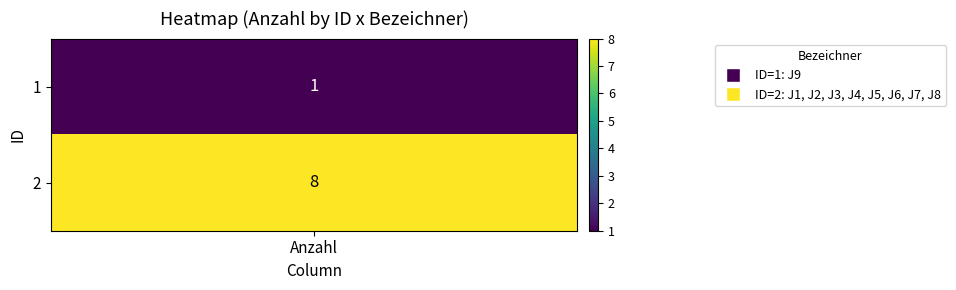

Reading left to right, what are all the values shown in this chart?

1	8